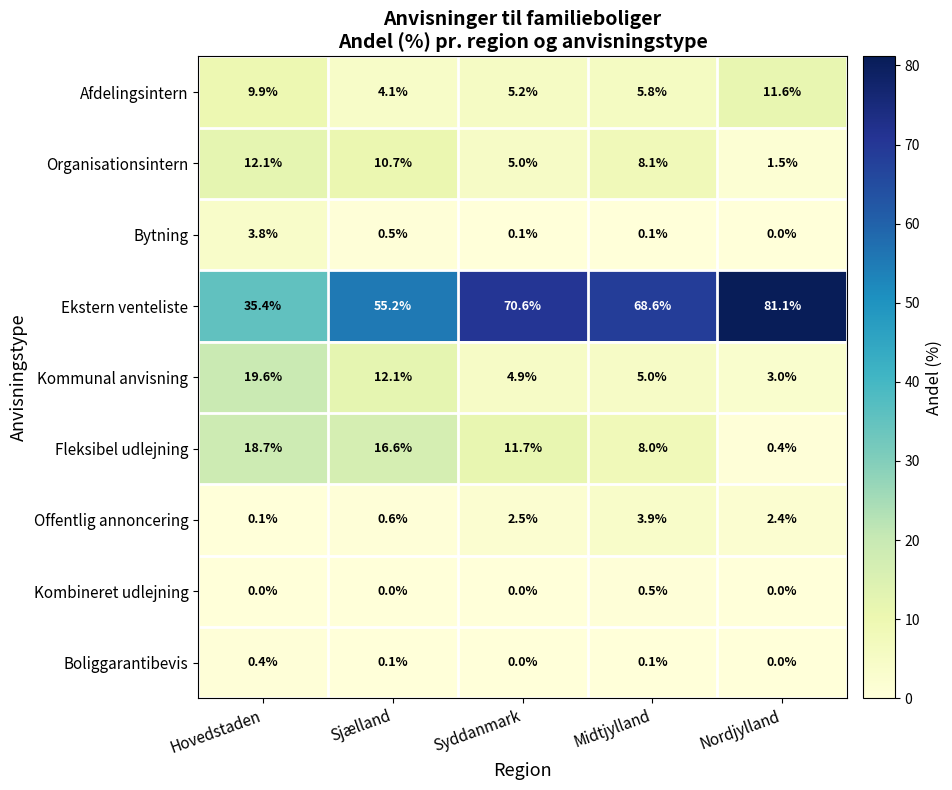

At which label is Ekstern venteliste closest to 58?

Sjælland